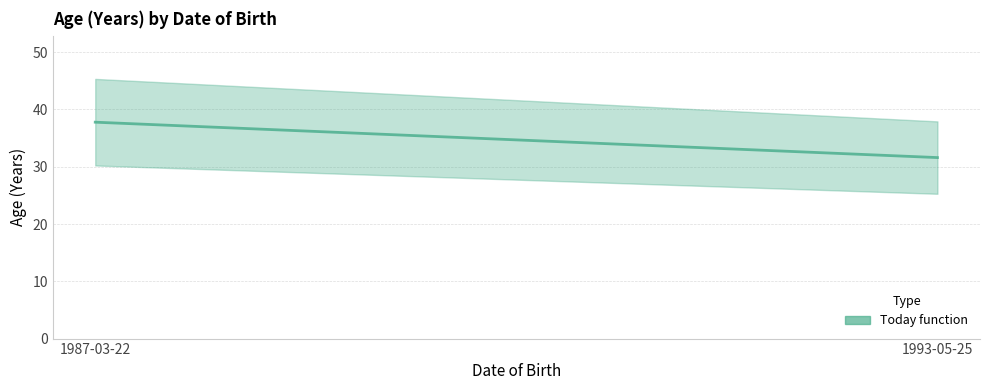

What is the label of the 1st point from the left?

1987-03-22